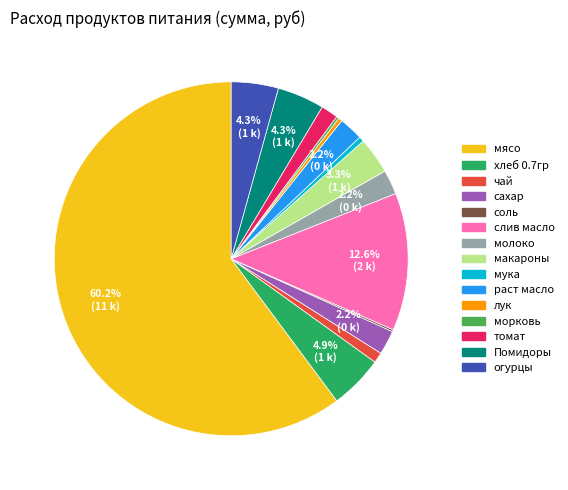

Which slice is the largest?

мясо